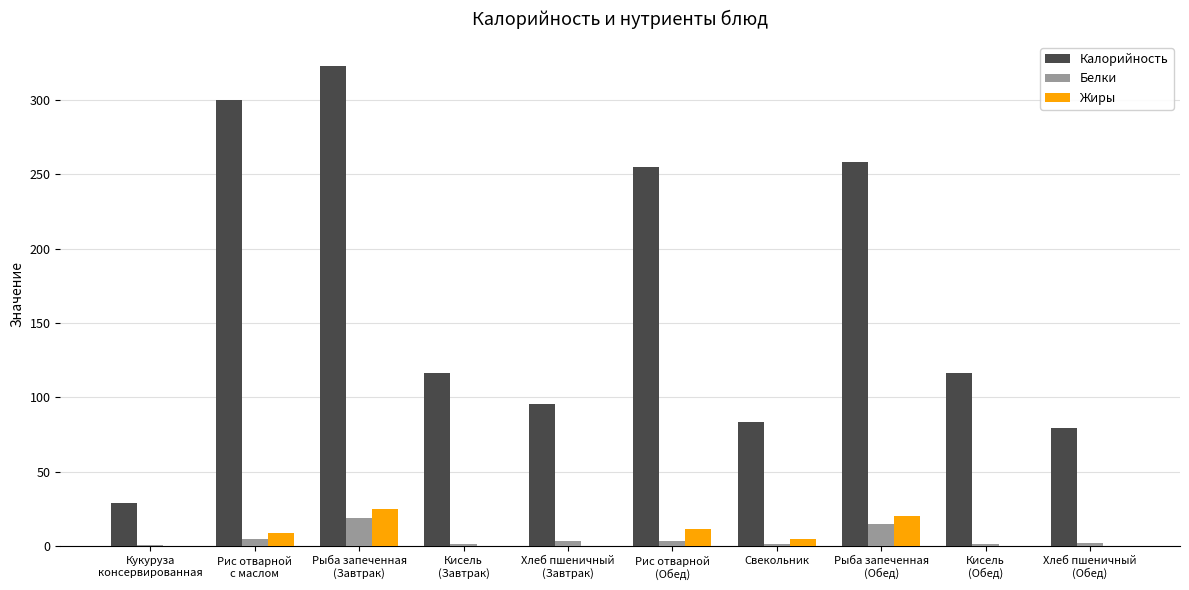

What is the maximum value for Белки?

18.8